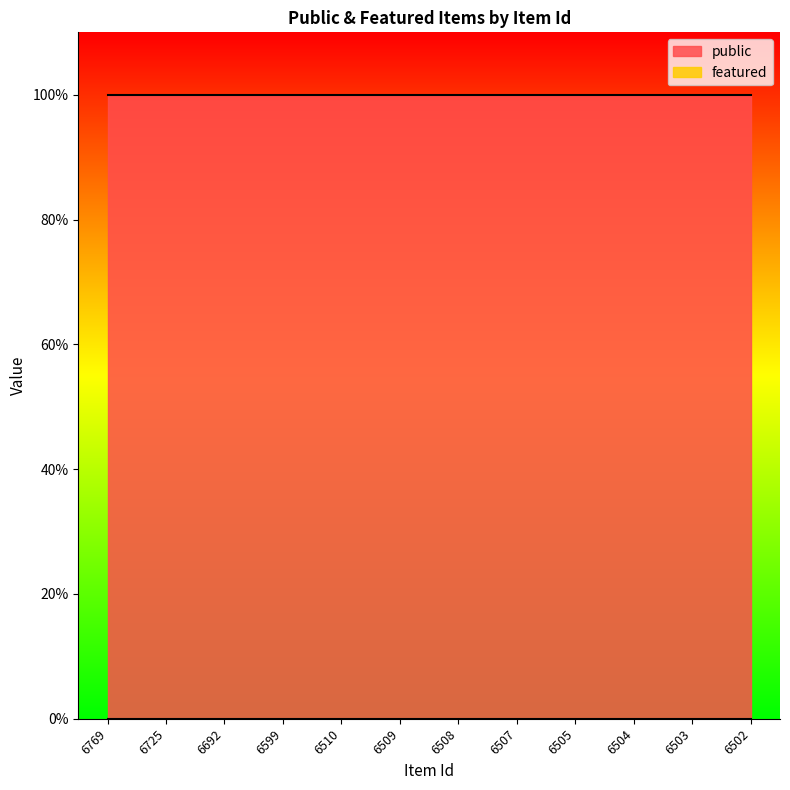

At which label is public closest to 1?

6769